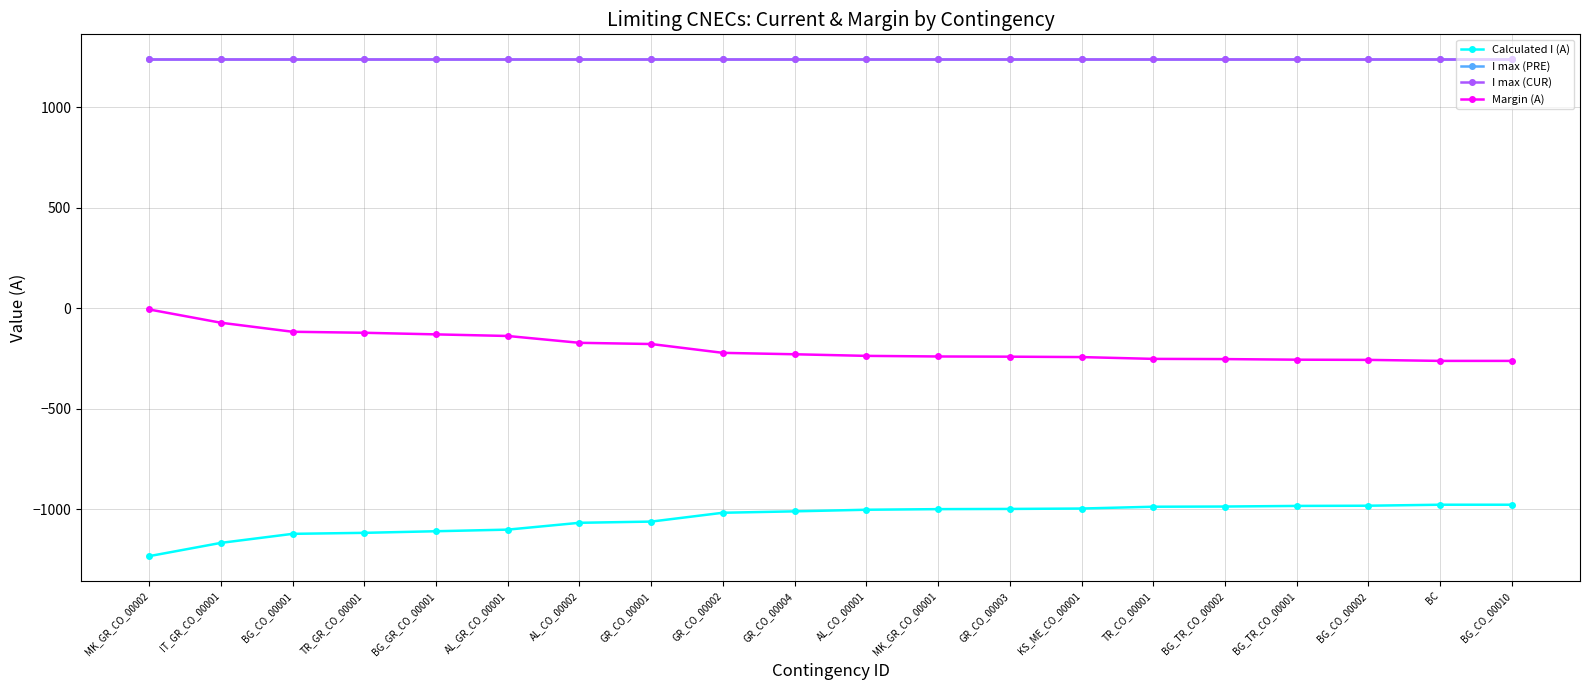

The Margin (A) series shows -122 at TR_GR_CO_00001. True or false?

True